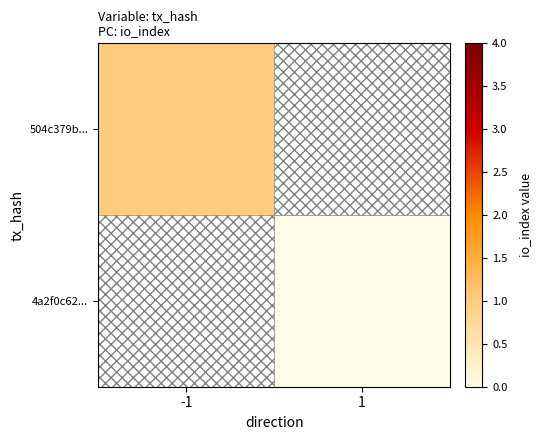

Rank the categories by 4a2f0c62... value from lowest to highest.

-1, 1